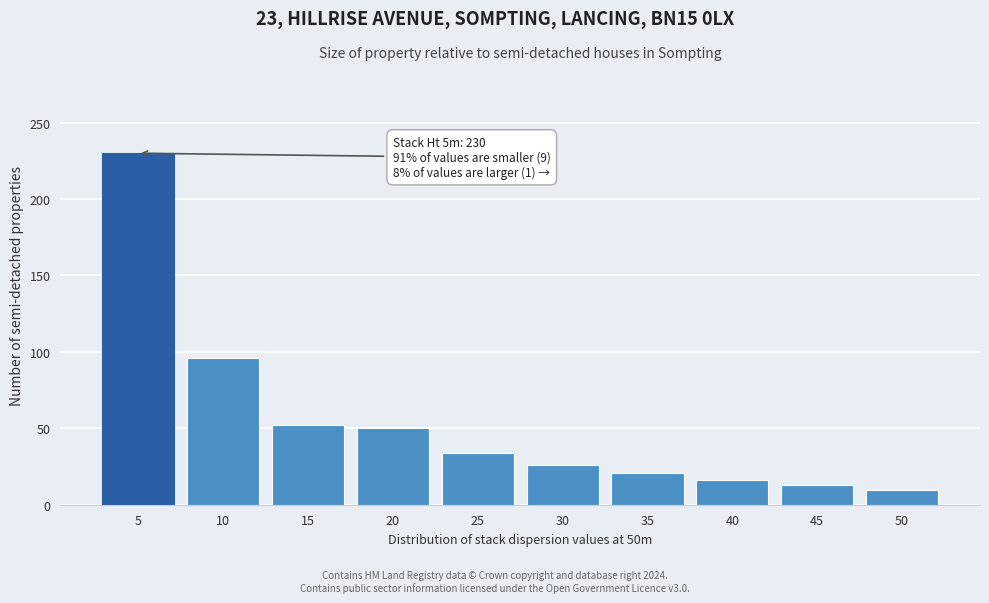

Reading left to right, list all the values displayed in this chart.

230.0	96.0	52.0	50.0	34.0	26.0	21.0	16.0	13.0	9.8